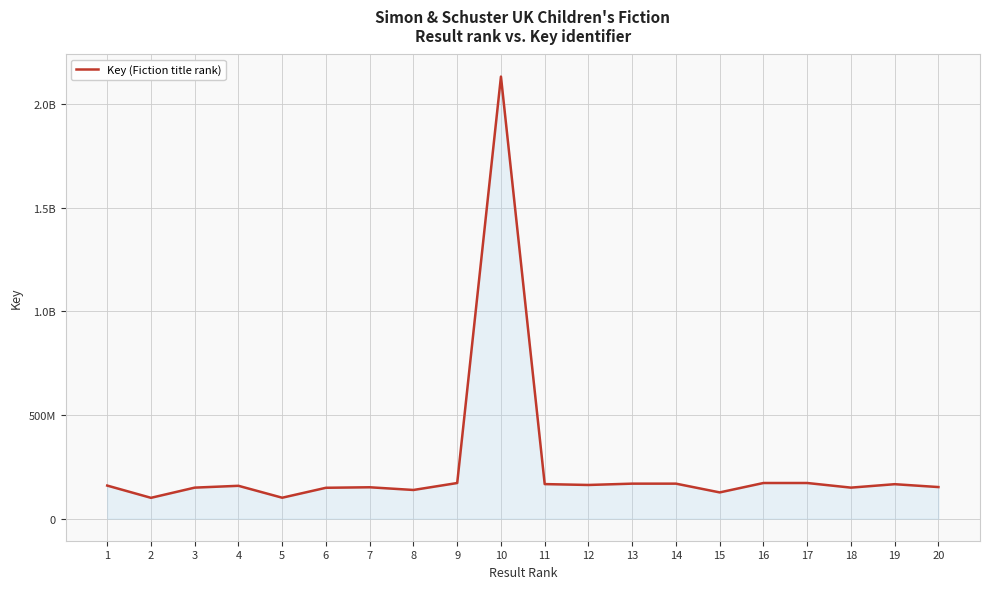

Is it true that the value at 9 is 55131513?

False